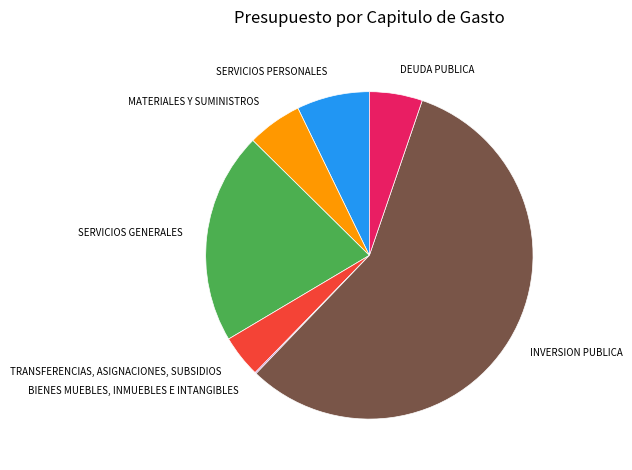

Is TRANSFERENCIAS, ASIGNACIONES, SUBSIDIOS the majority of the pie?

No